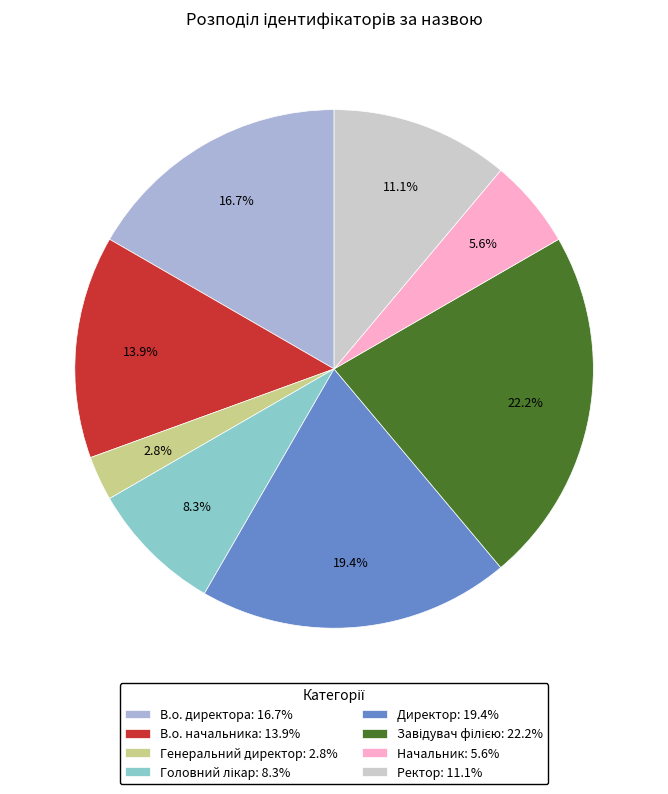

What percentage is the Генеральний директор slice, to the nearest percent?

3%